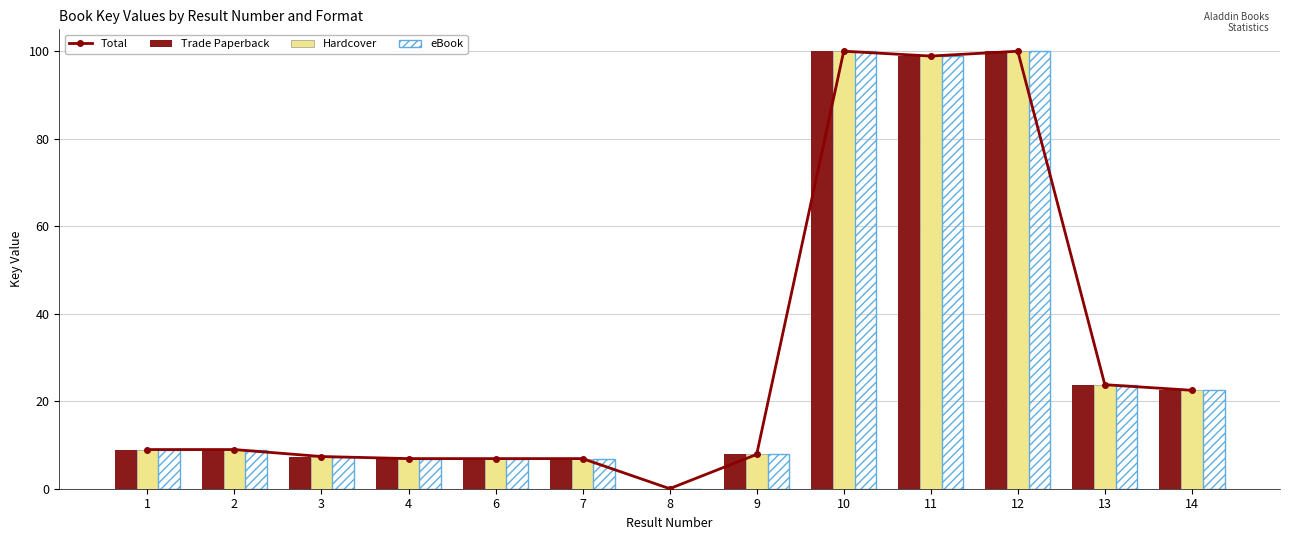

Which has a higher value, 12 or 2?

12